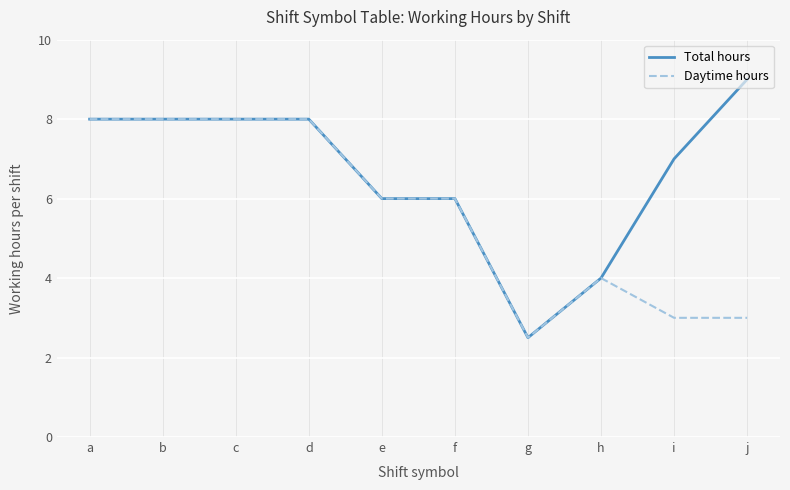

Is the value of Total hours at e greater than the value of Daytime hours at j?

Yes